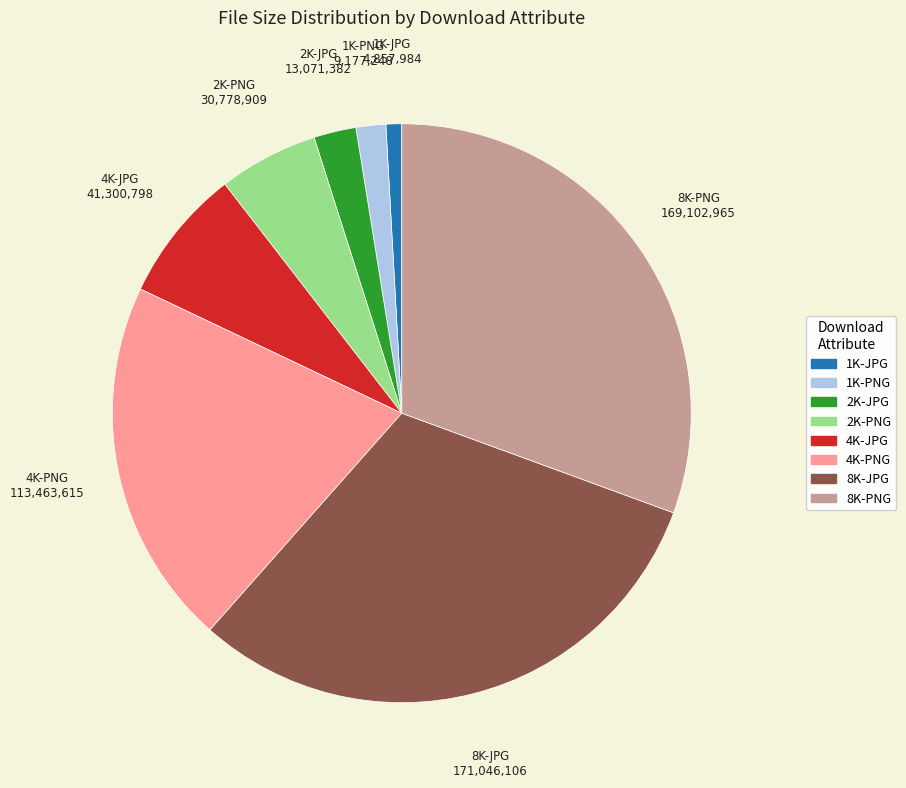

Count the number of slices in the pie.

8